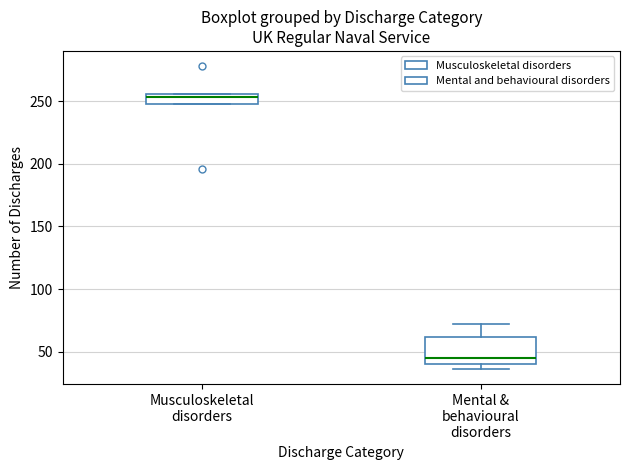

Which box has the highest median line?

Musculoskeletal disorders